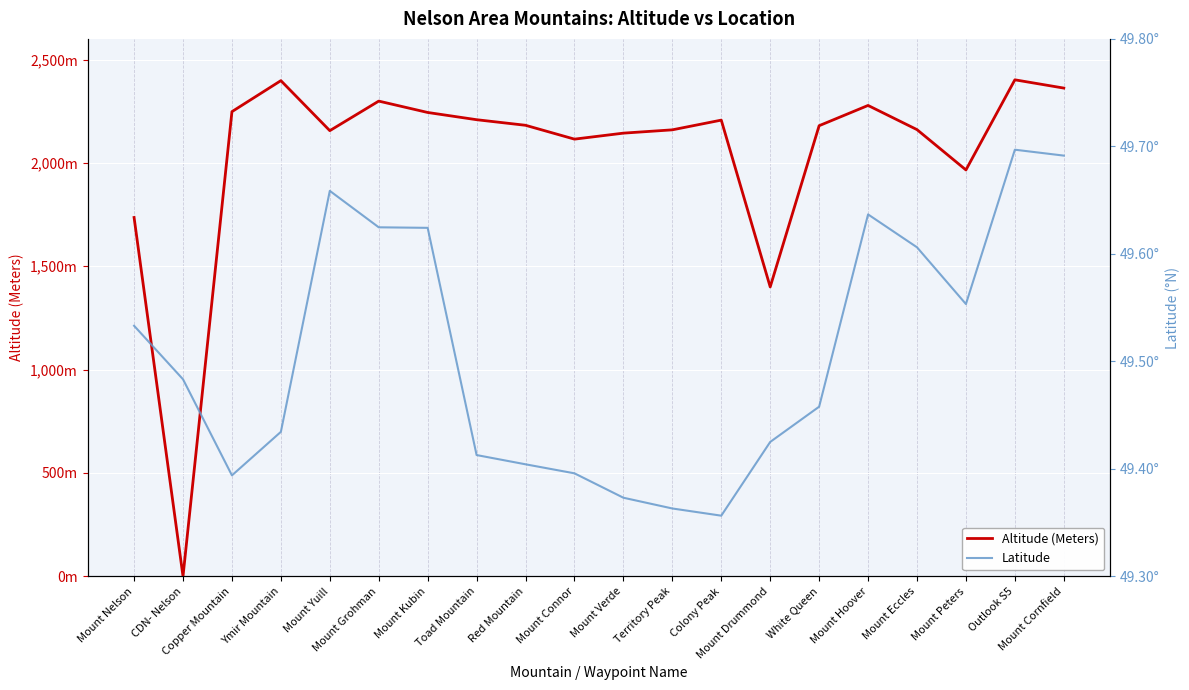

After their last crossing, which series has the higher values: Latitude or Altitude (Meters)?

Altitude (Meters)